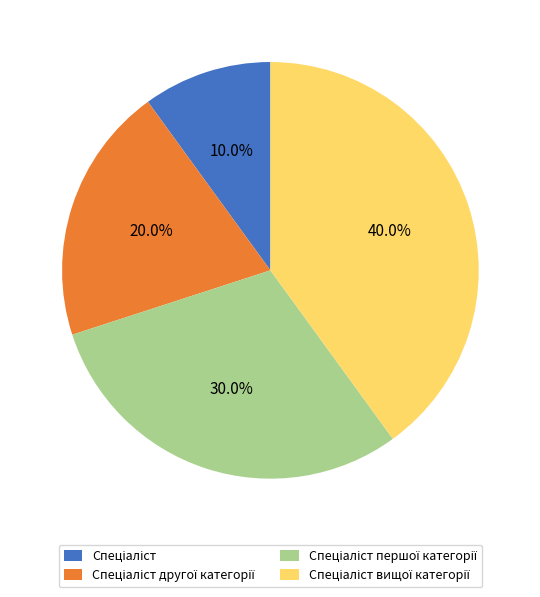

Is there any slice that represents more than half of the pie?

No